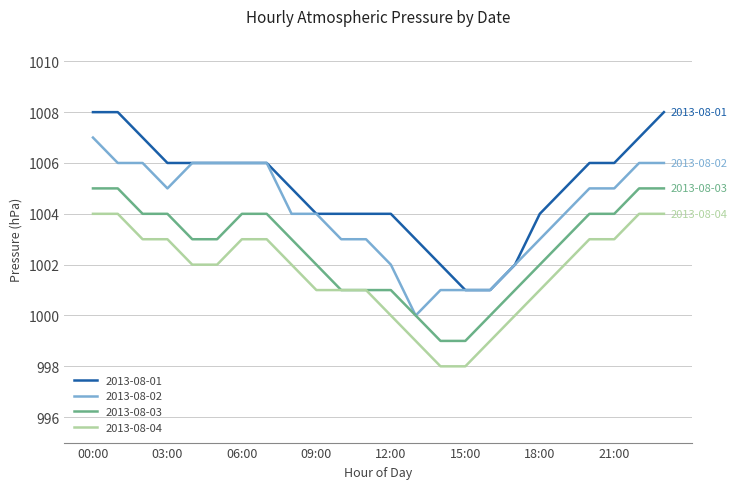

Rank the series by their average value, from lowest to highest.

2013-08-04, 2013-08-03, 2013-08-02, 2013-08-01